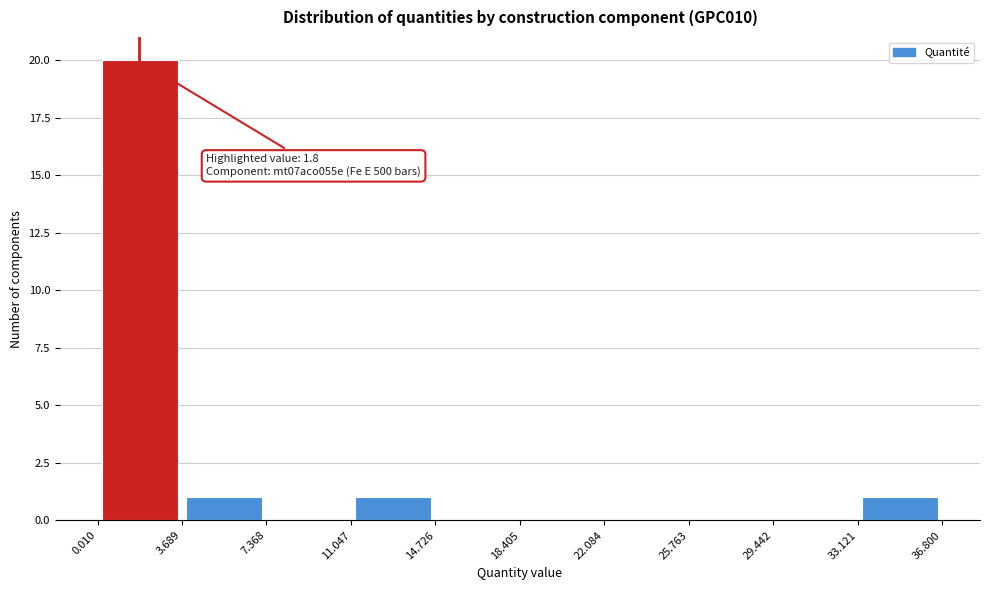

Which range on the x-axis has the tallest bar?

0.010 to 3.689